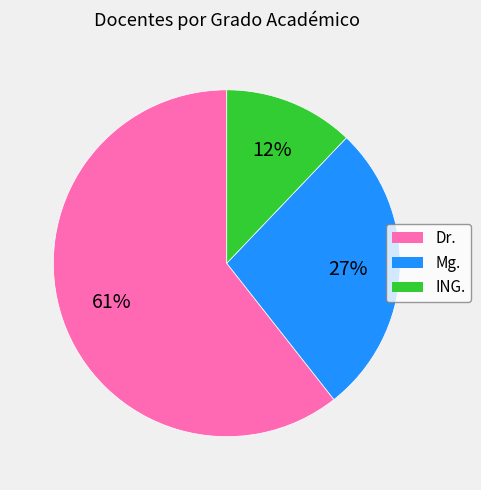

Count the number of slices in the pie.

3